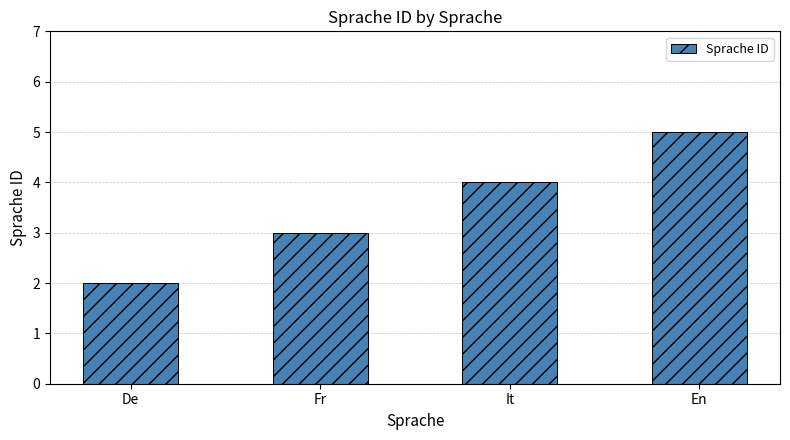

What is the label of the 4th bar from the right?

De